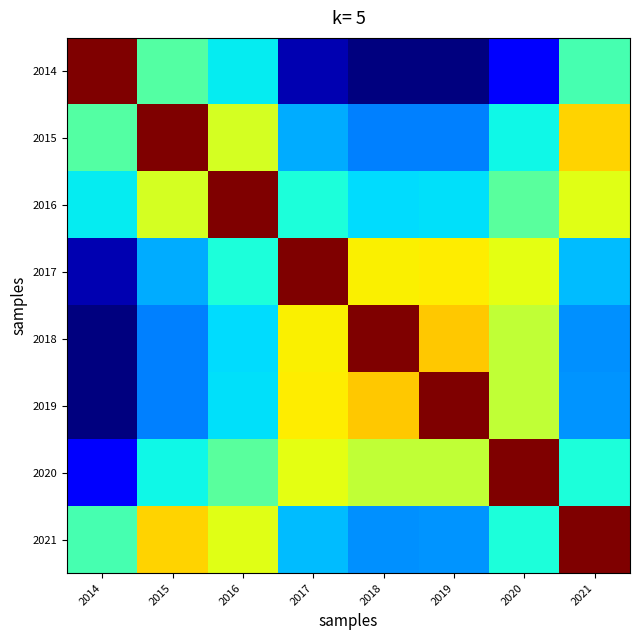

Which series changed the most between 2016 and 2017?

2016